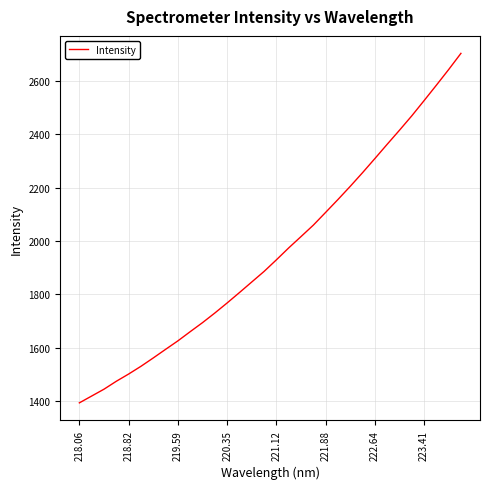

What is the smallest value displayed?

1392.7